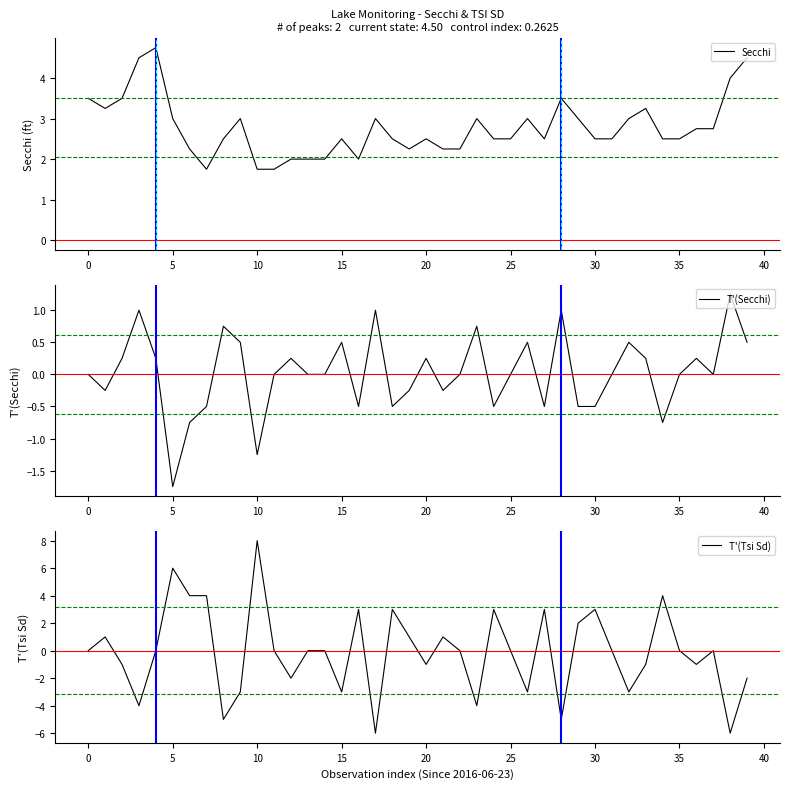

Which category has the lowest value in the T'(Secchi) series?

5